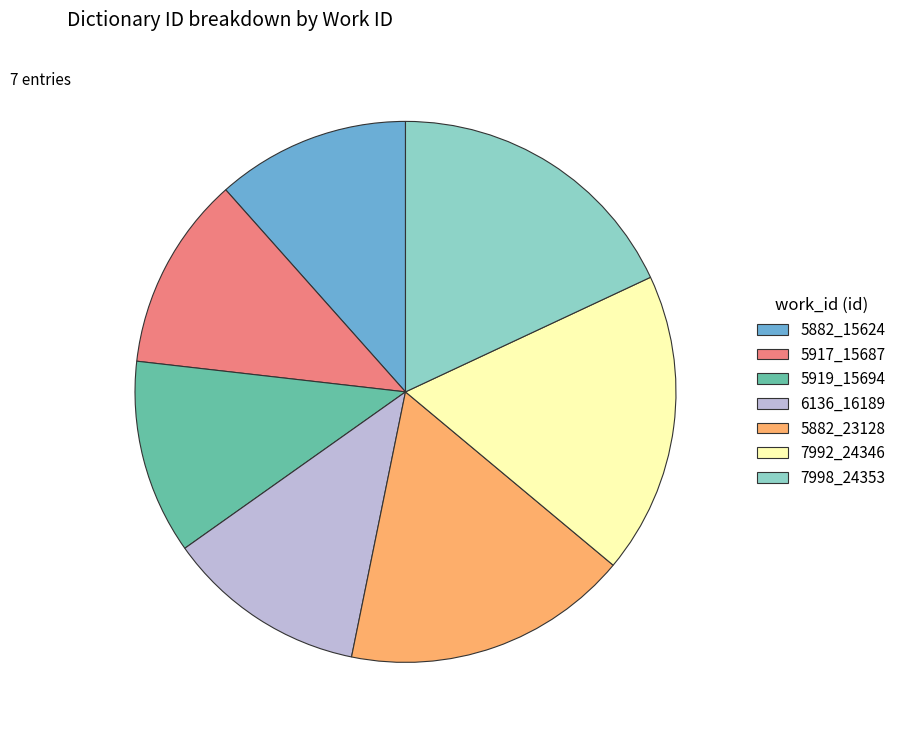

Do 5917_15687 and 7992_24346 together represent more than half of the pie?

No